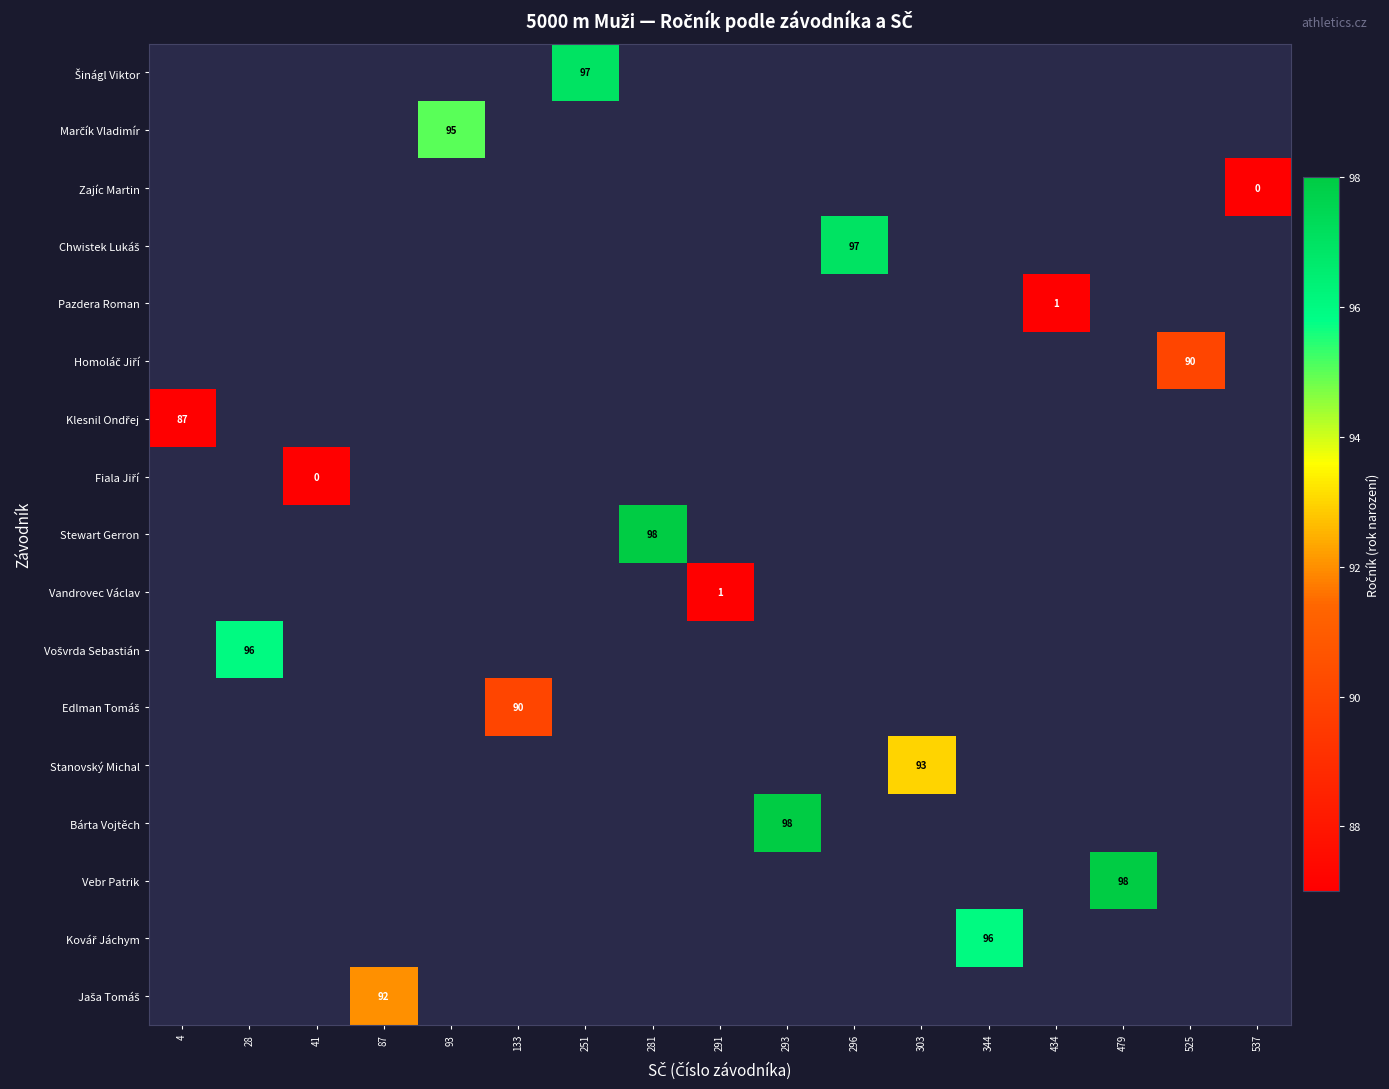

How many categories are shown in the chart?

17